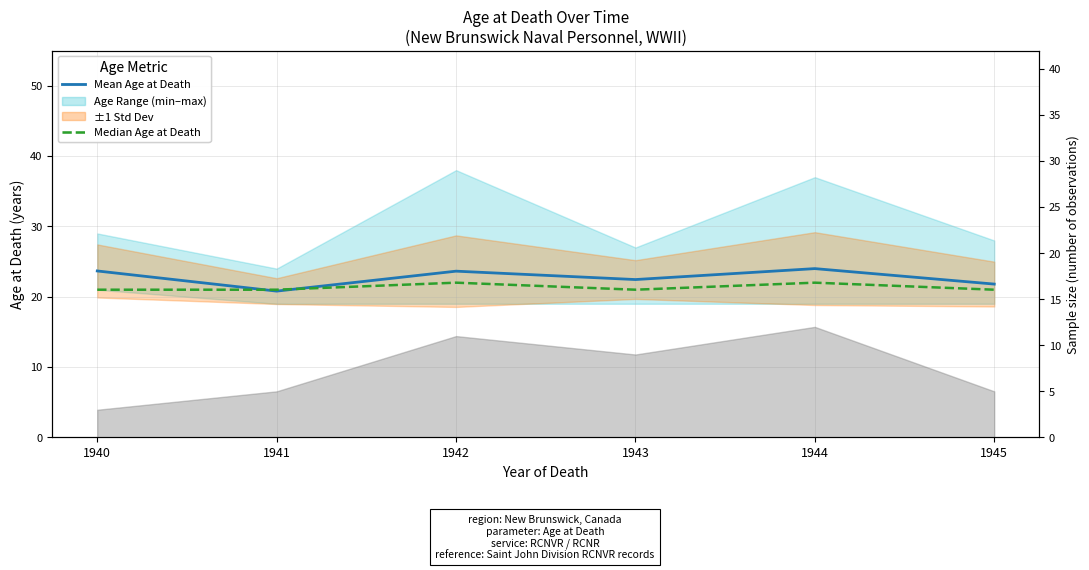

Reading left to right, extract all data points from this chart.

Mean Age at Death: 23.7	20.8	23.6	22.4	24.0	21.8
Median Age at Death: 21.0	21.0	22.0	21.0	22.0	21.0